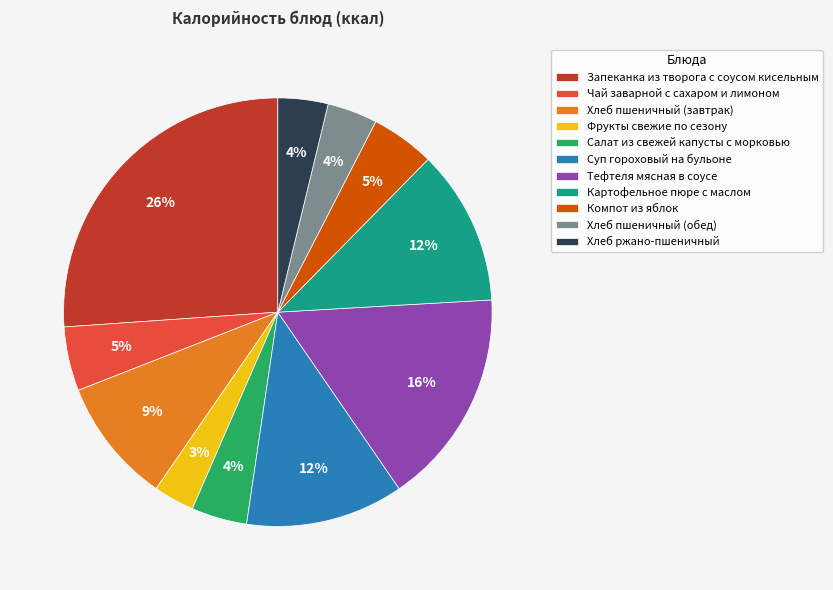

Between Хлеб пшеничный (обед) and Хлеб пшеничный (завтрак), which is larger?

Хлеб пшеничный (завтрак)